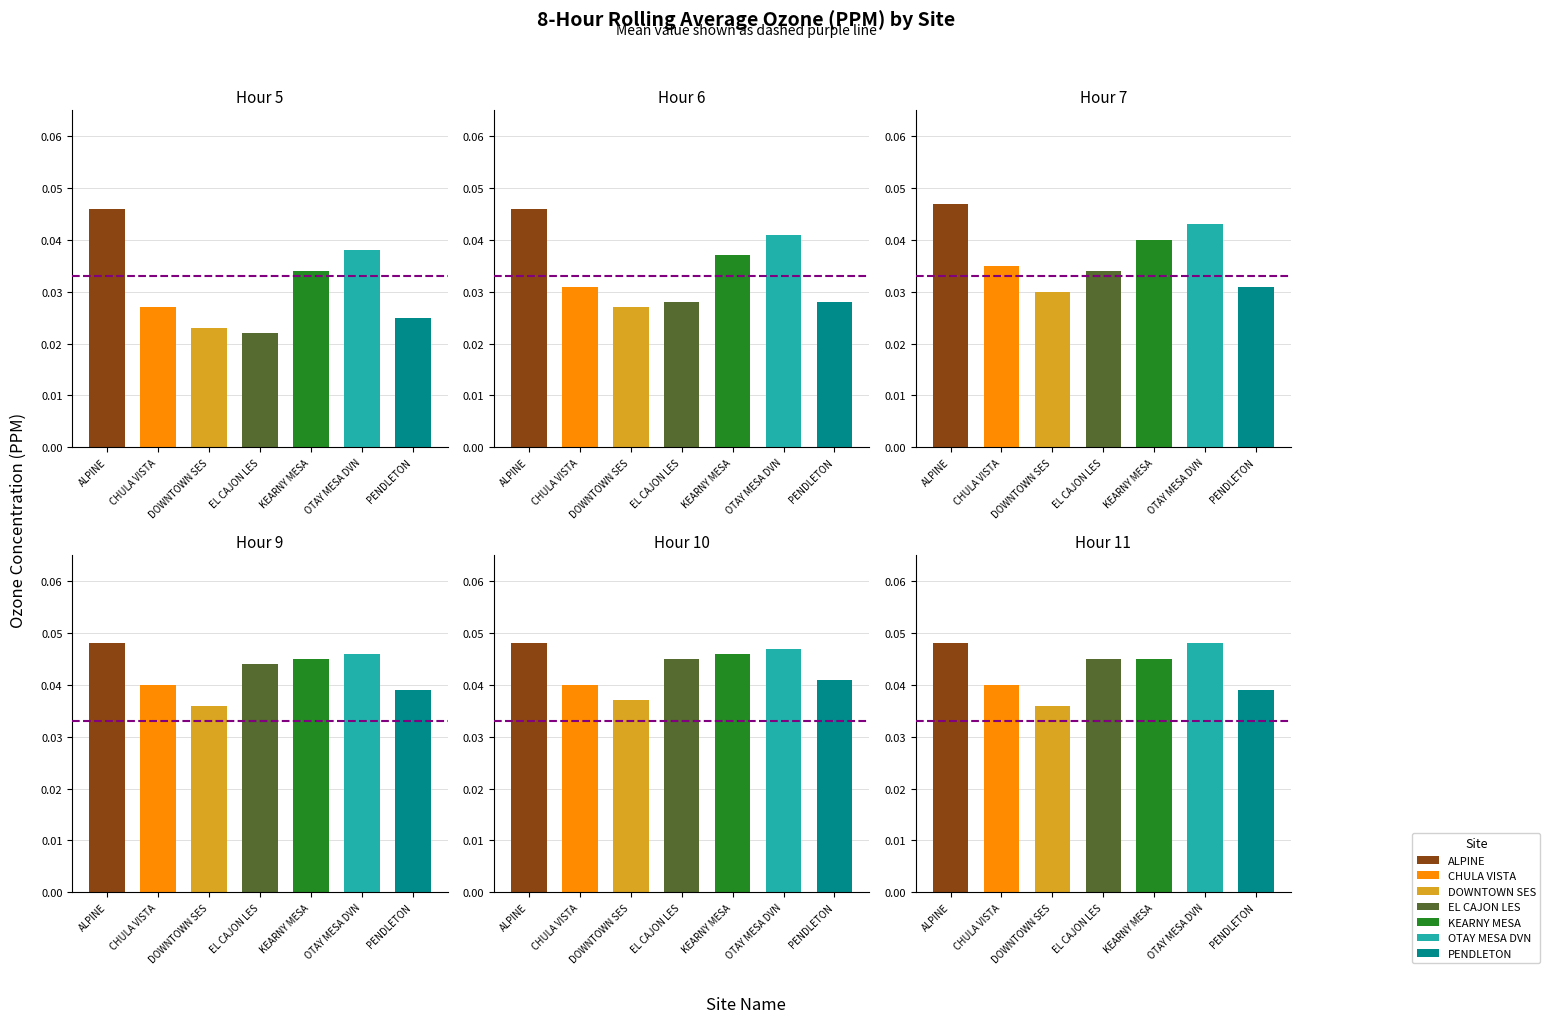

How many categories are shown in the chart?

7